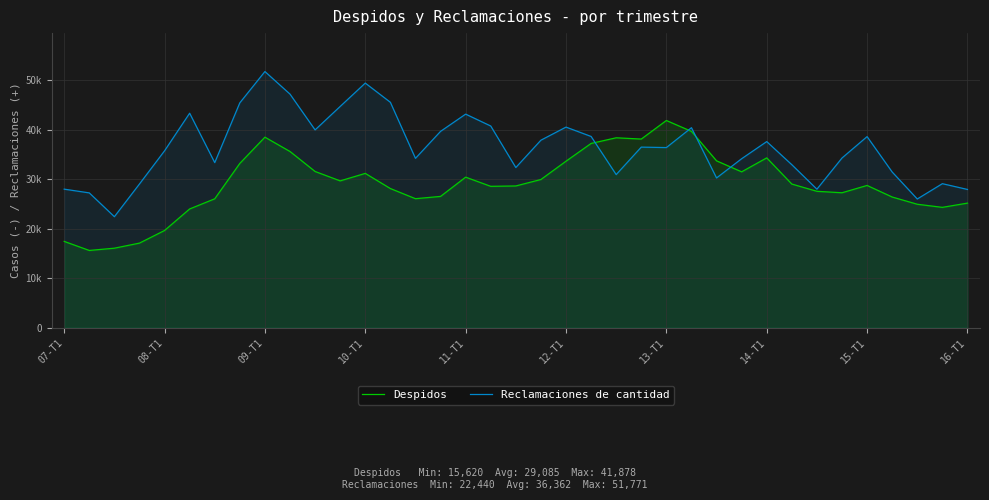

What are all the series names shown in the legend?

Despidos, Reclamaciones de cantidad